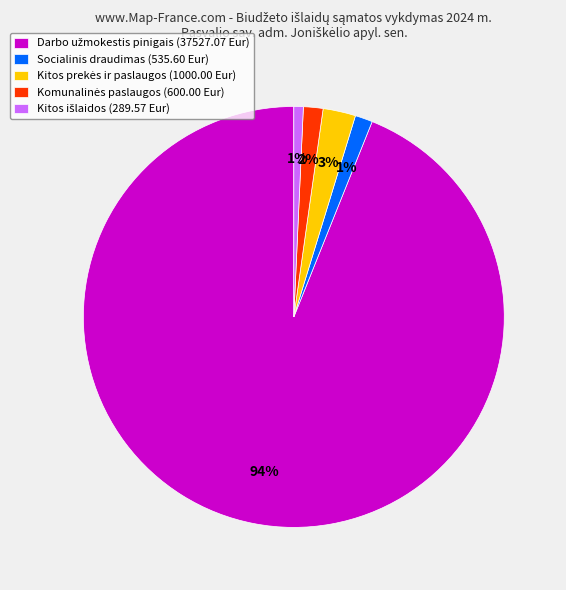

To the nearest percent, what is the average slice percentage?

20%